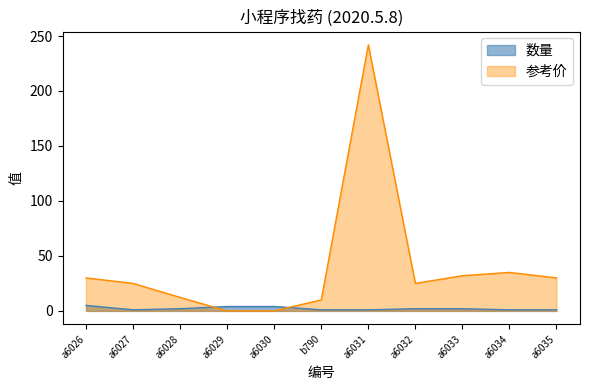

How many lines are shown in the chart?

2